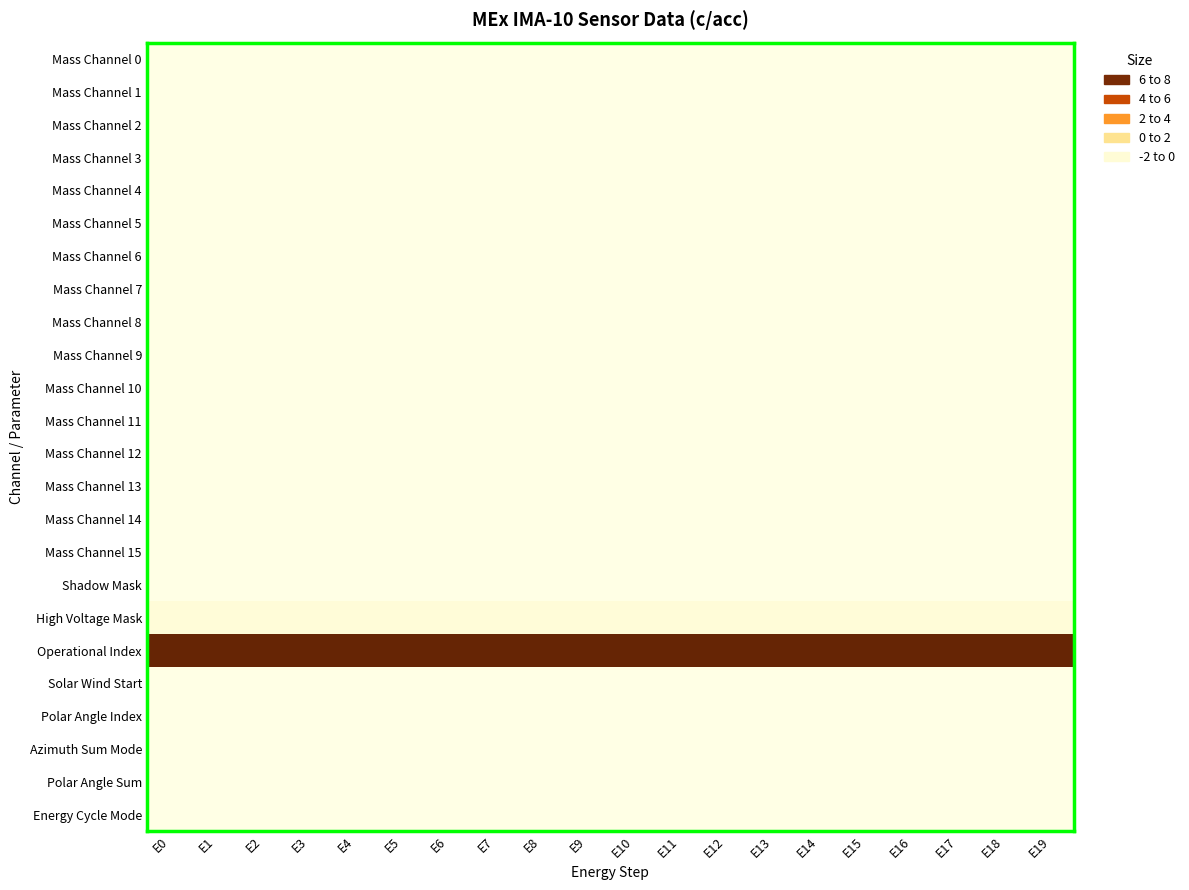

What is the greatest value displayed?

24